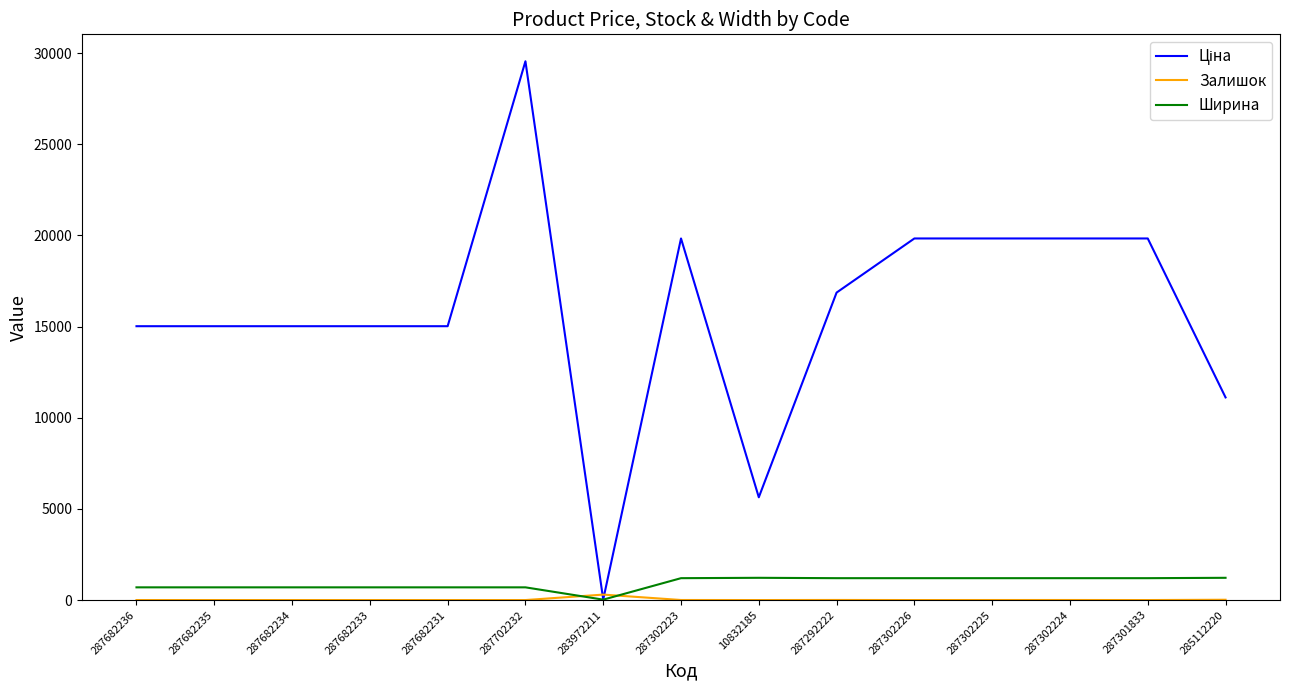

What is the approximate value of Ширина at 287682234?

697.0